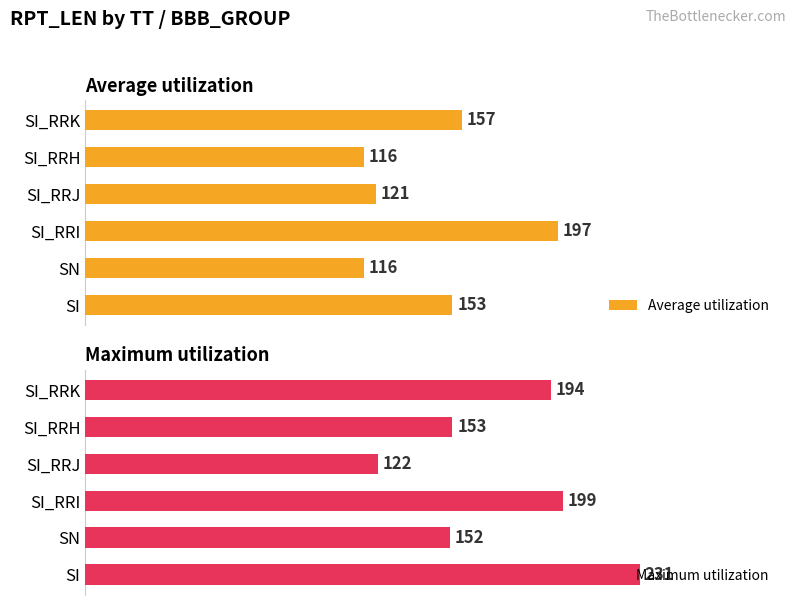

How many groups of bars are there?

6